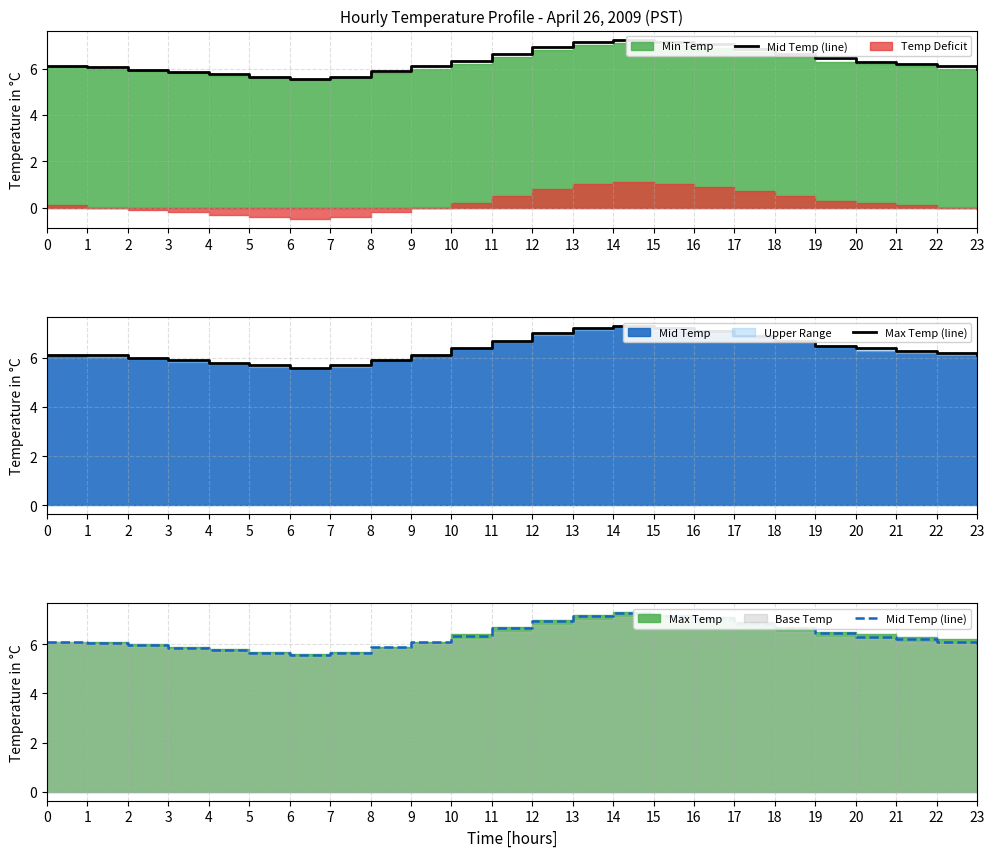

True or false: Max Temp (line) and Mid Temp (line) cross at least once.

False